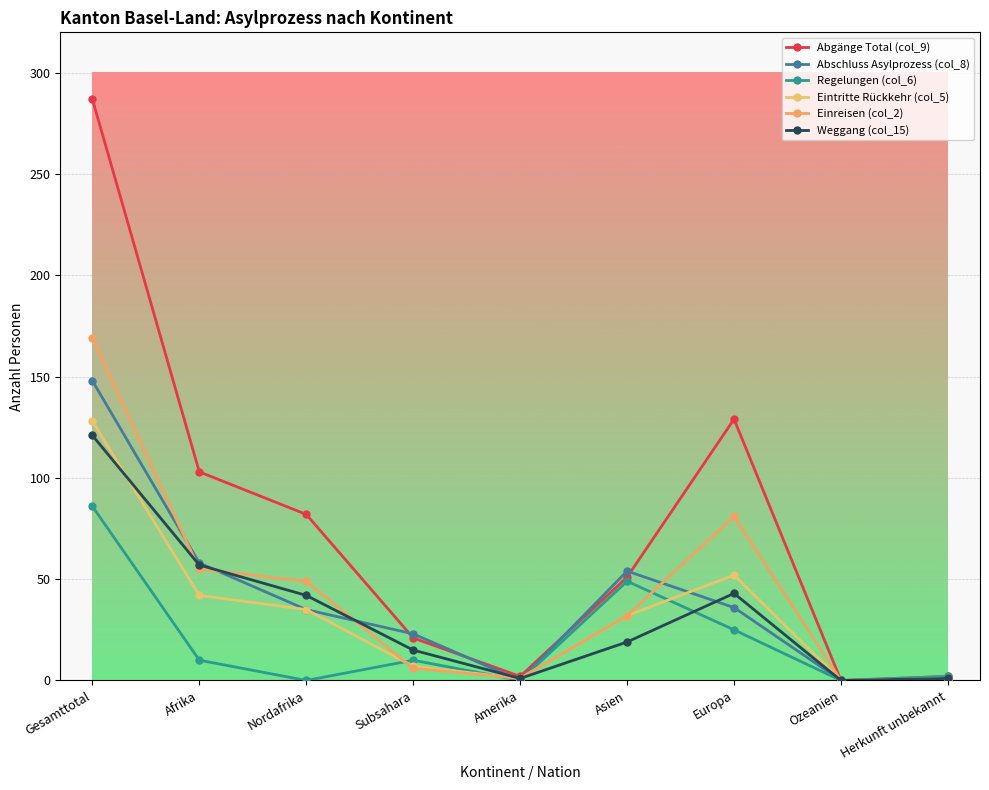

What is the spread (max minus min) of values at Nordafrika?

82